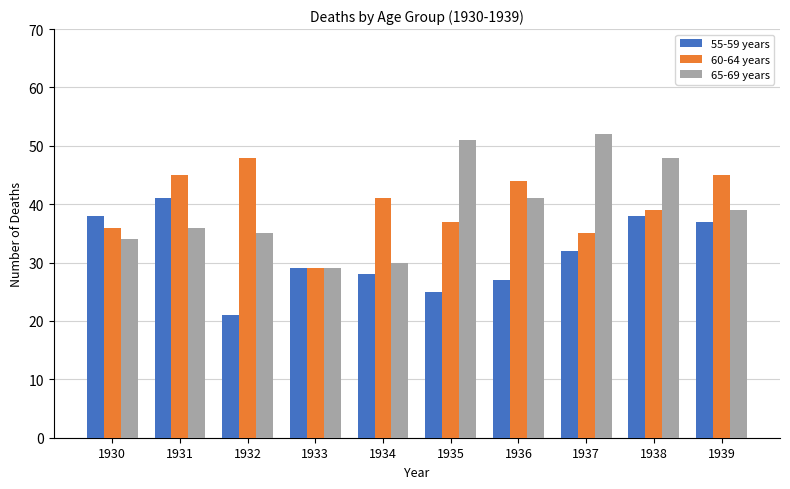

What is the sum of the 60-64 years values at 1933 and 1935?

66